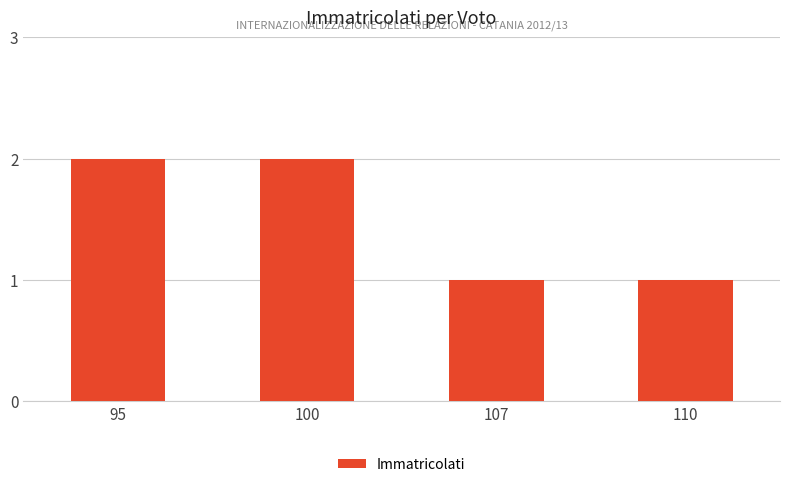

What is the ratio of the value at 95 to the value at 110?

2.0